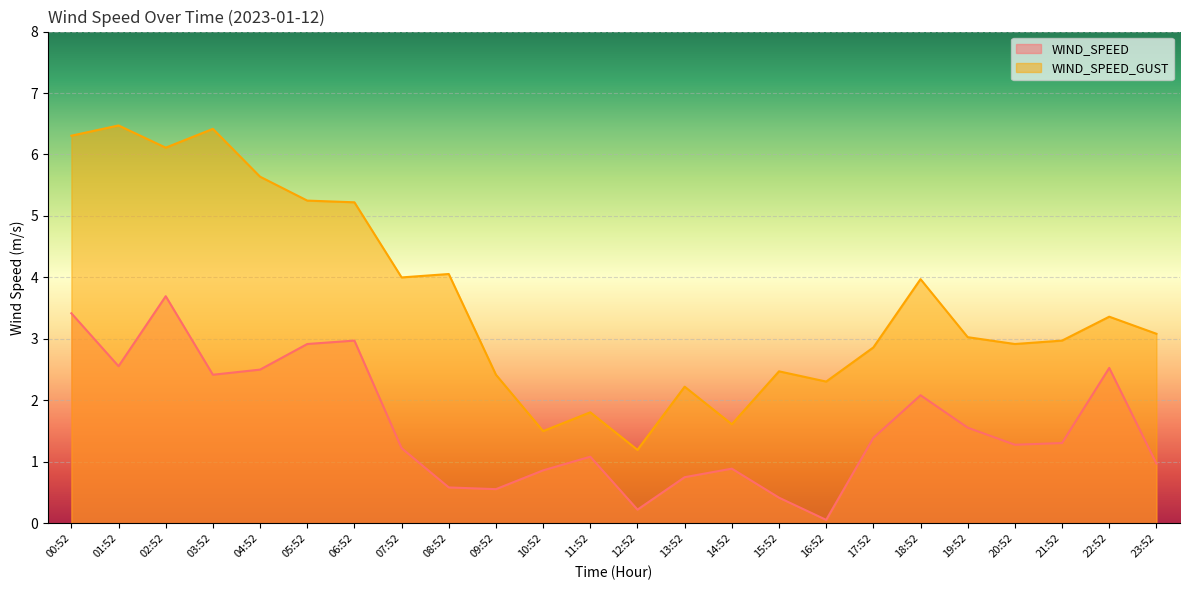

What is the label of the 13th point from the left?

12:52